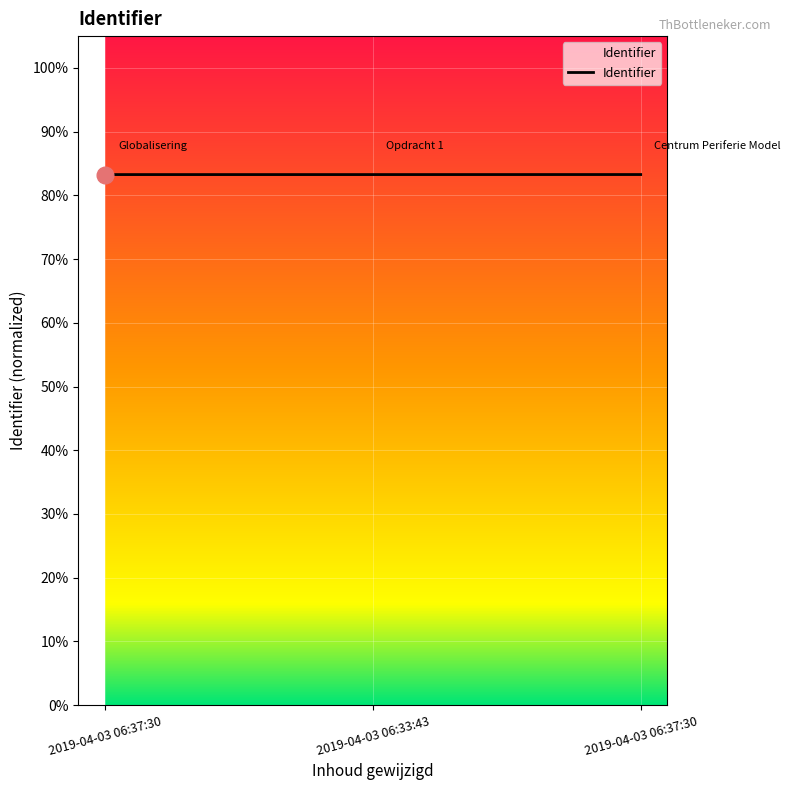

List the labels in order of value, smallest first.

2019-04-03 06:37:30, 2019-04-03 06:33:43, 2019-04-03 06:37:30